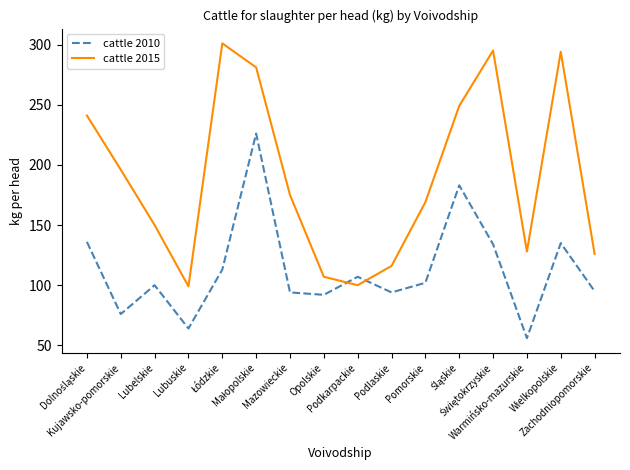

What is the sum of all cattle 2010 values?

1807